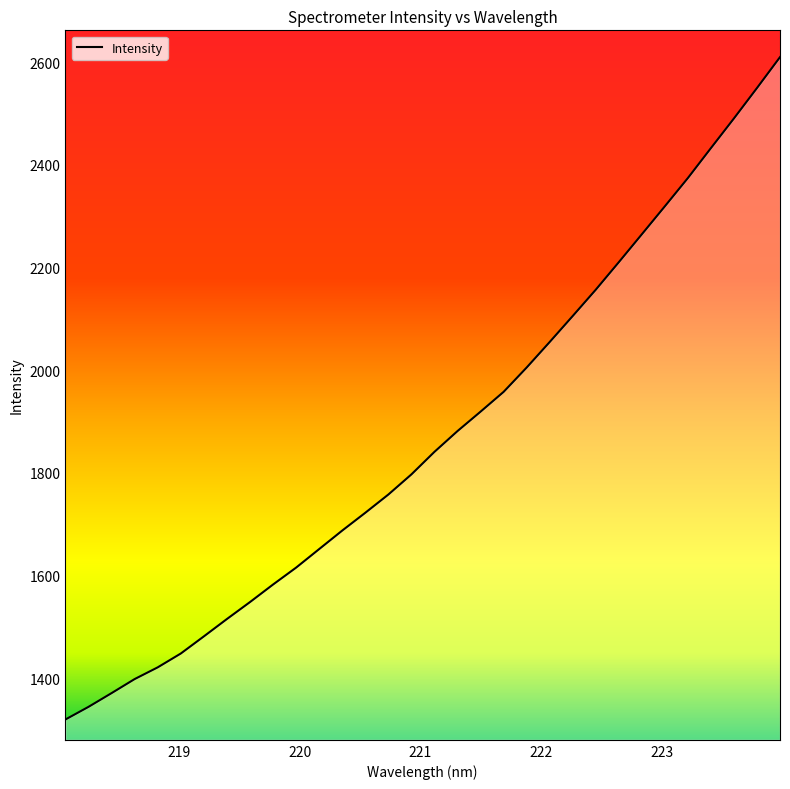

How many lines are shown in the chart?

1